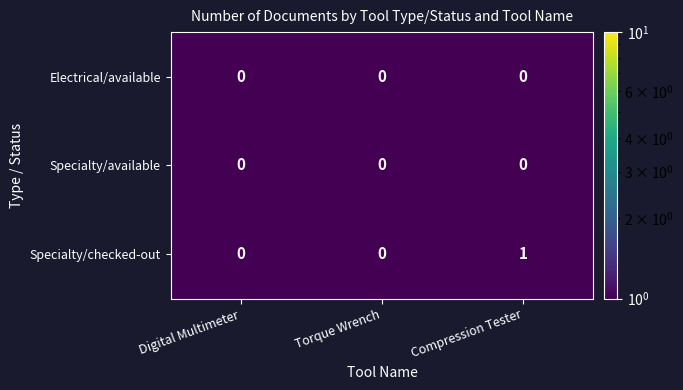

At which category is the sum across all series the highest?

Compression Tester